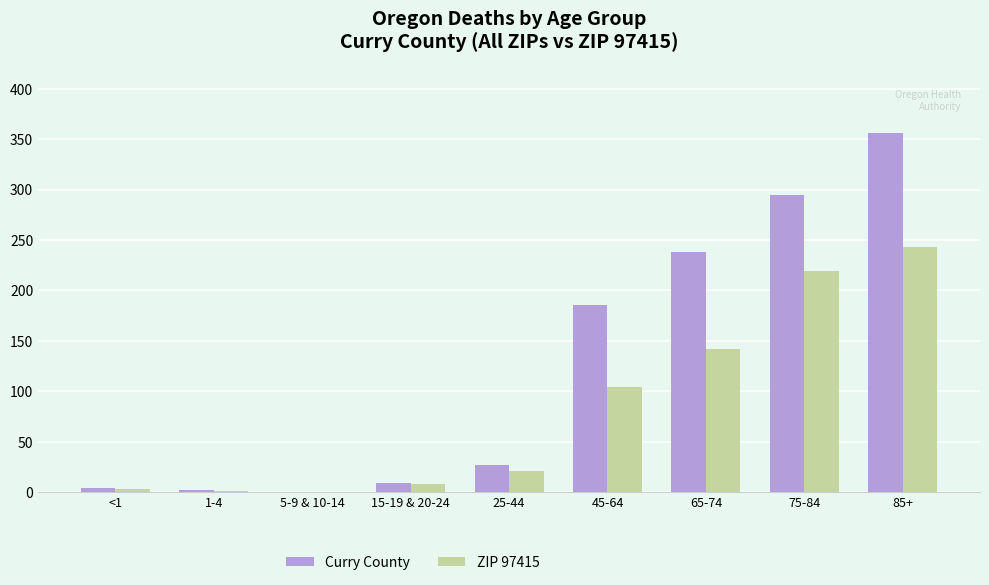

Are the bars grouped side by side (vs. stacked)?

Yes